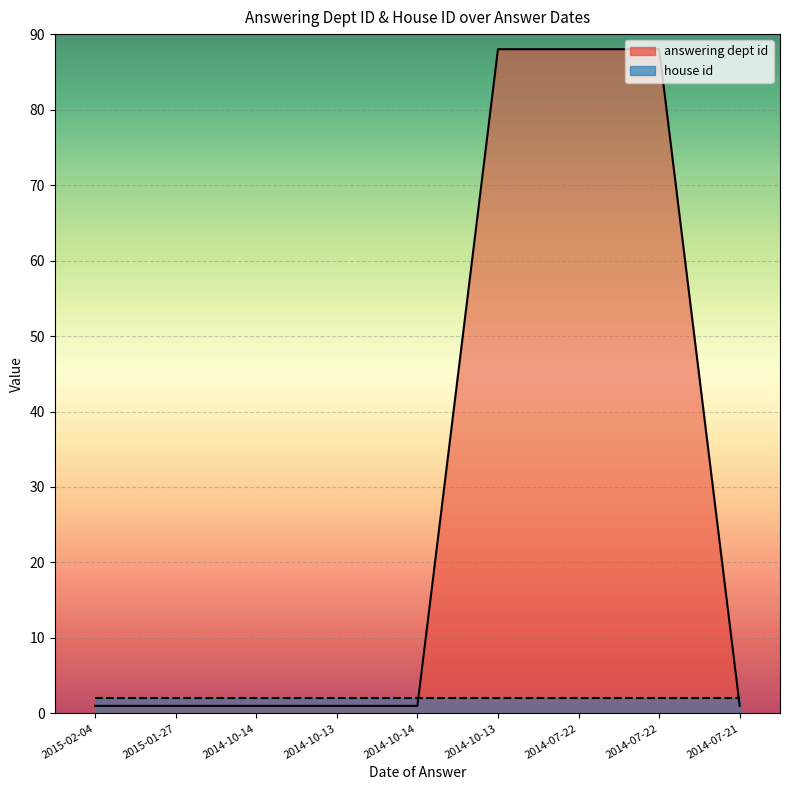

Between 2014-07-22 and 2015-01-27, which is larger?

2014-07-22